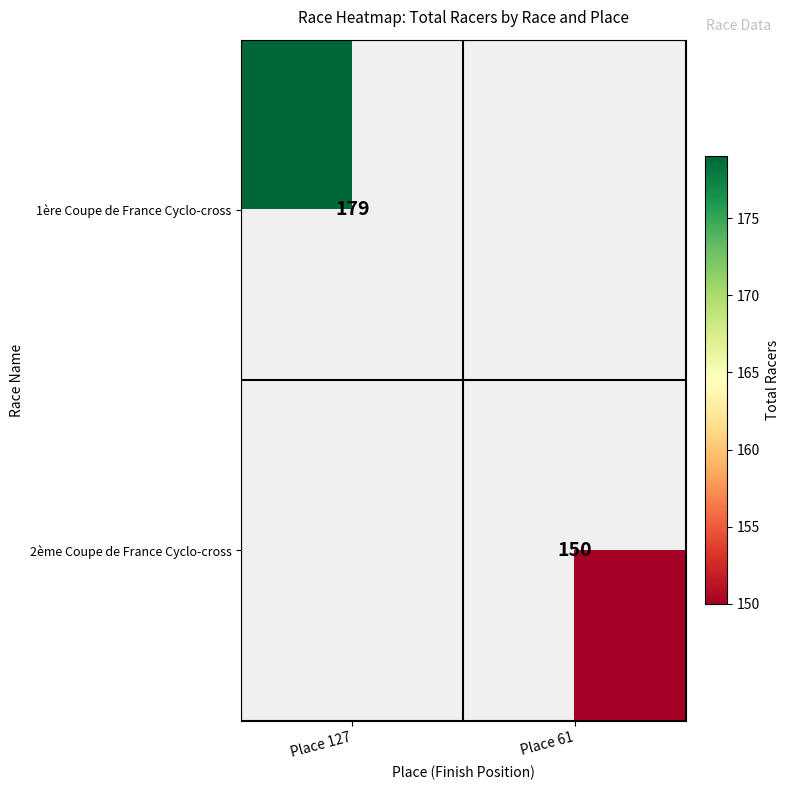

Is it true that 2ème Coupe de France Cyclo-cross equals 150 at Place 61?

True